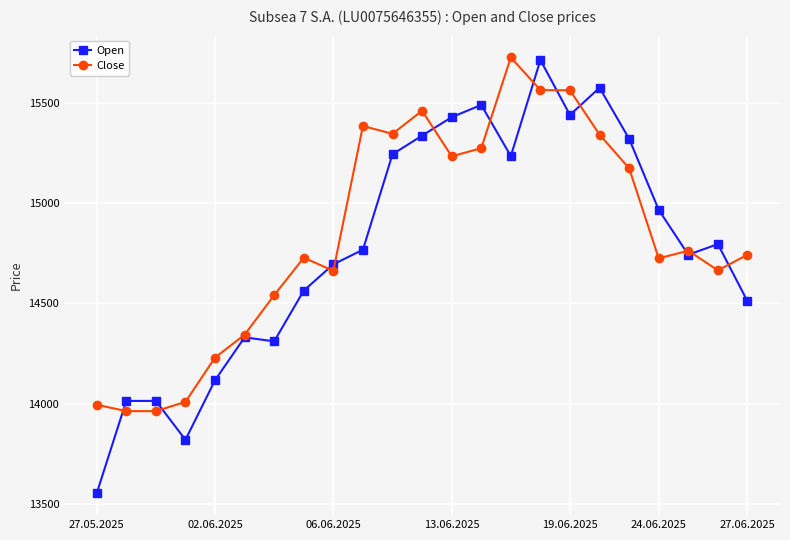

What is the difference between the second highest and second lowest values in the Open series?

1756